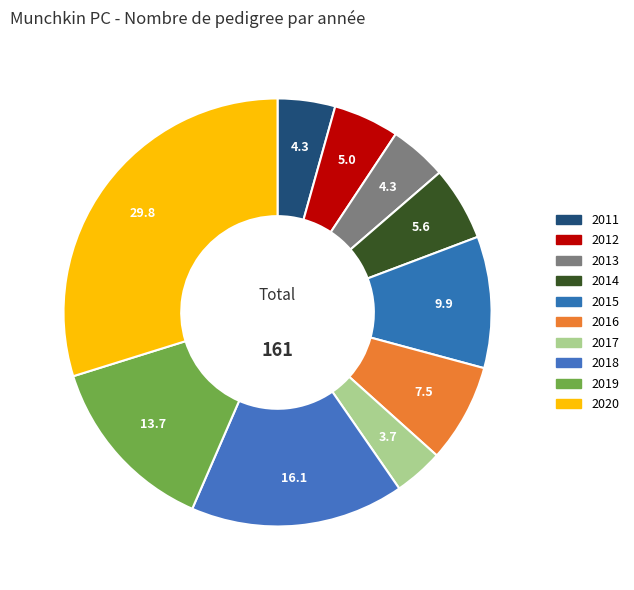

To the nearest percent, what percentage of the pie is 2018?

16%